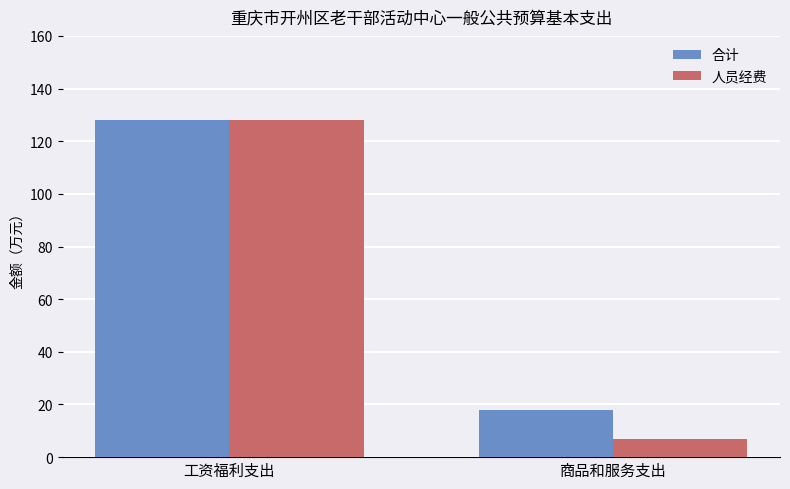

At which label does 人员经费 reach its peak?

工资福利支出